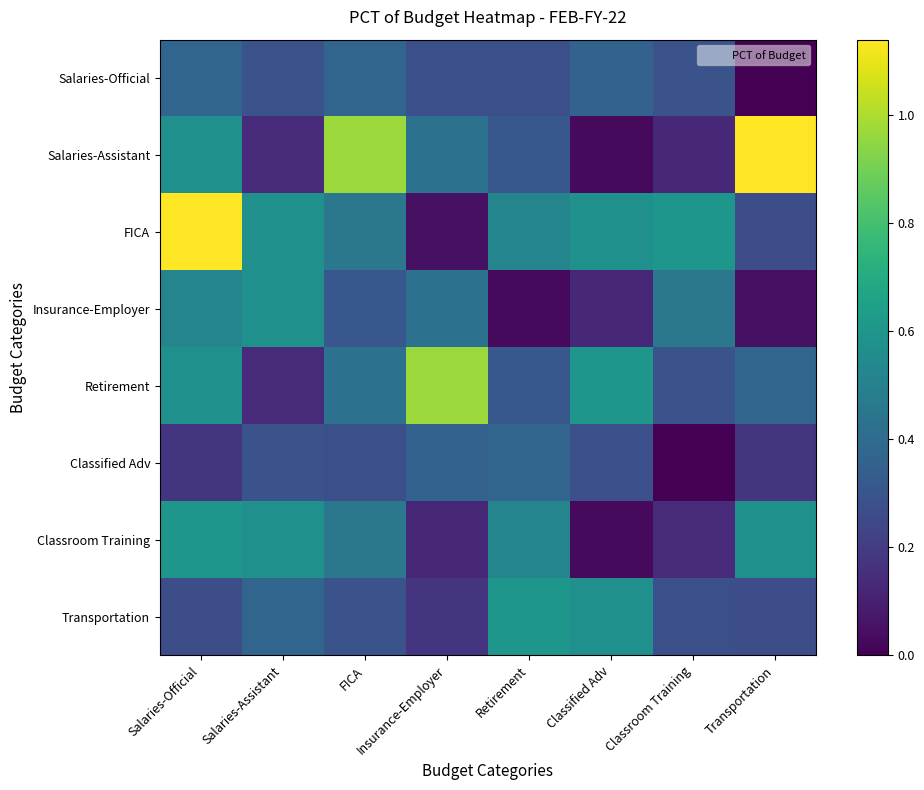

Reading right to left, extract all data points from this chart.

Salaries-Official: Transportation=0.0	Classroom Training=0.3	Classified Adv=0.4	Retirement=0.3	Insurance-Employer=0.3	FICA=0.4	Salaries-Assistant=0.3	Salaries-Official=0.4
Salaries-Assistant: Transportation=1.1	Classroom Training=0.1	Classified Adv=0.0	Retirement=0.3	Insurance-Employer=0.4	FICA=1.0	Salaries-Assistant=0.1	Salaries-Official=0.6
FICA: Transportation=0.3	Classroom Training=0.6	Classified Adv=0.6	Retirement=0.5	Insurance-Employer=0.1	FICA=0.5	Salaries-Assistant=0.6	Salaries-Official=1.1
Insurance-Employer: Transportation=0.1	Classroom Training=0.5	Classified Adv=0.1	Retirement=0.0	Insurance-Employer=0.4	FICA=0.3	Salaries-Assistant=0.6	Salaries-Official=0.5
Retirement: Transportation=0.4	Classroom Training=0.3	Classified Adv=0.6	Retirement=0.3	Insurance-Employer=1.0	FICA=0.4	Salaries-Assistant=0.1	Salaries-Official=0.6
Classified Adv: Transportation=0.2	Classroom Training=0.0	Classified Adv=0.3	Retirement=0.4	Insurance-Employer=0.4	FICA=0.3	Salaries-Assistant=0.3	Salaries-Official=0.2
Classroom Training: Transportation=0.6	Classroom Training=0.1	Classified Adv=0.0	Retirement=0.5	Insurance-Employer=0.1	FICA=0.5	Salaries-Assistant=0.6	Salaries-Official=0.6
Transportation: Transportation=0.3	Classroom Training=0.3	Classified Adv=0.6	Retirement=0.6	Insurance-Employer=0.2	FICA=0.3	Salaries-Assistant=0.4	Salaries-Official=0.3